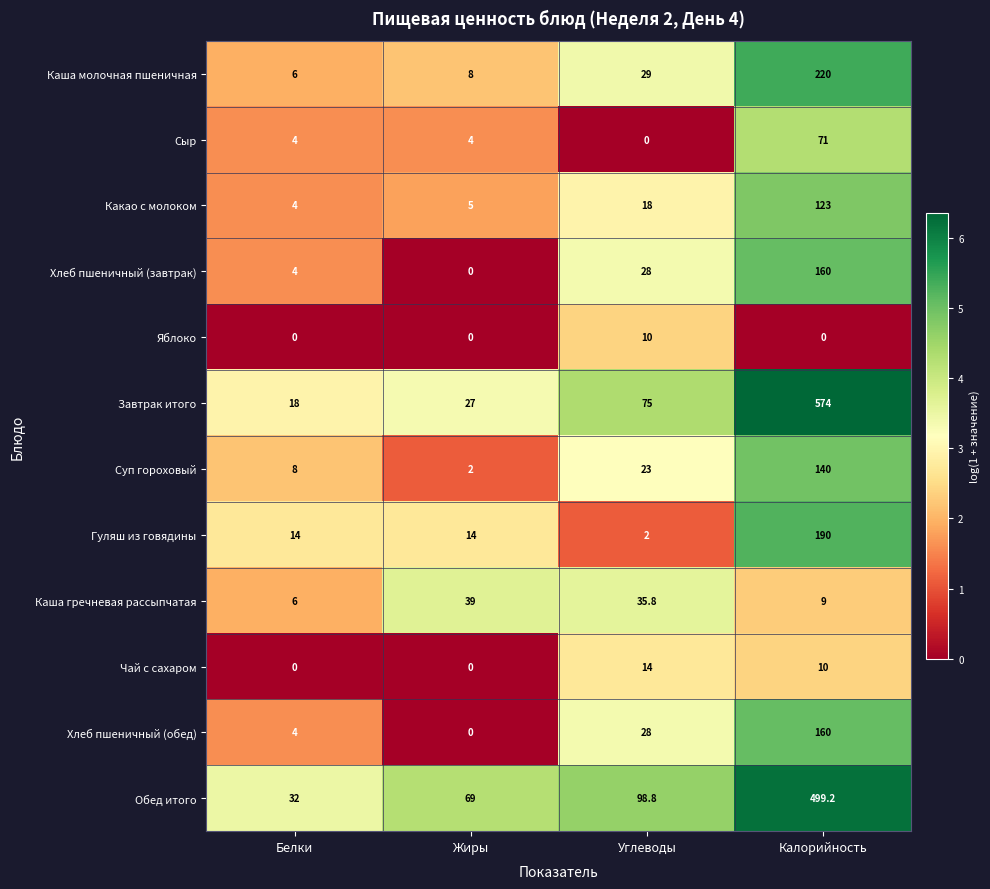

What is the difference between the maximum and minimum values in the Каша молочная пшеничная series?

214.0